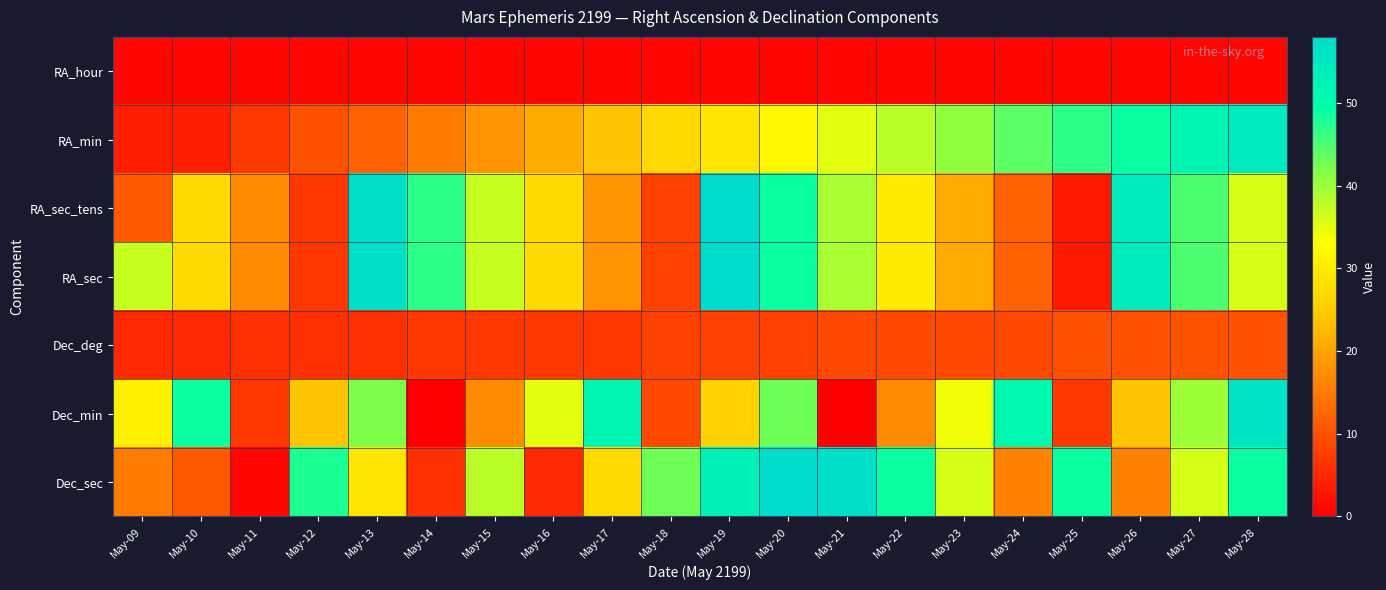

What is the maximum value shown in the chart?

58